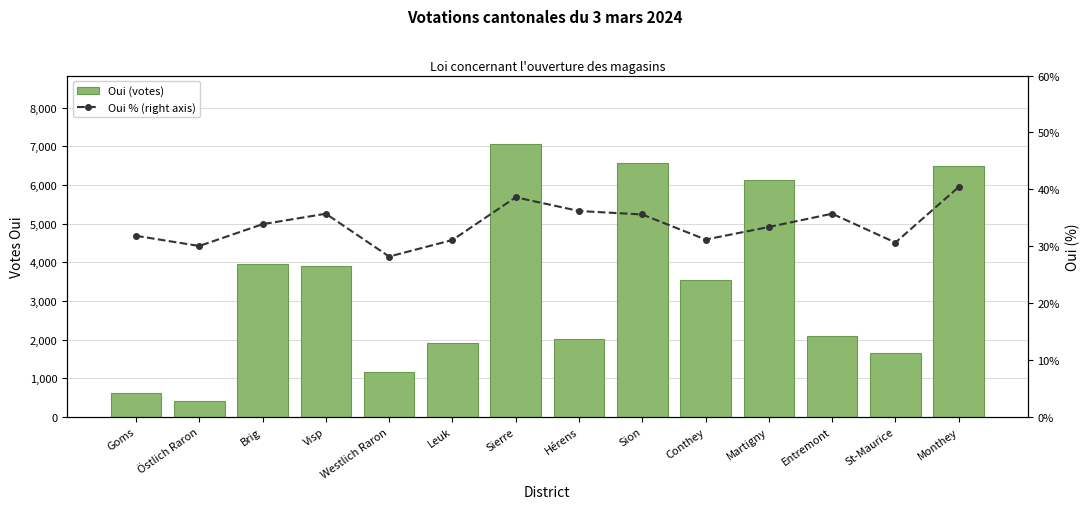

Reading right to left, extract all data points from this chart.

Oui (votes): Monthey=6488.0	St-Maurice=1648.0	Entremont=2095.0	Martigny=6124.0	Conthey=3535.0	Sion=6567.0	Hérens=2006.0	Sierre=7067.0	Leuk=1904.0	Westlich Raron=1172.0	Visp=3894.0	Brig=3966.0	Östlich Raron=416.0	Goms=626.0
Oui % (right axis): Monthey=40.4	St-Maurice=30.6	Entremont=35.7	Martigny=33.4	Conthey=31.2	Sion=35.6	Hérens=36.2	Sierre=38.6	Leuk=31.1	Westlich Raron=28.2	Visp=35.7	Brig=33.9	Östlich Raron=30.0	Goms=31.8